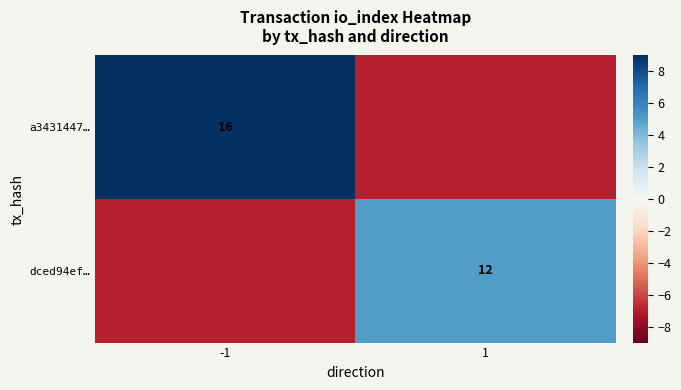

The dced94ef… series shows 7 at 1. True or false?

False